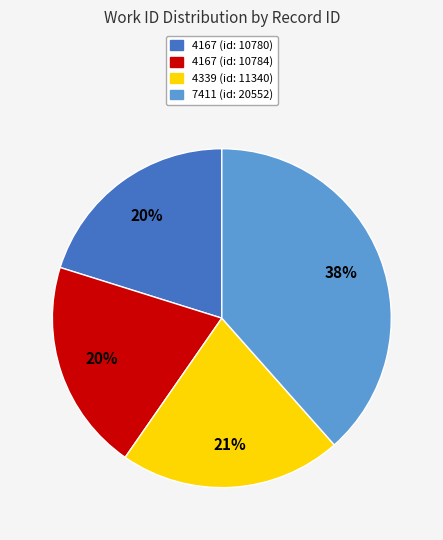

Does any single category account for the majority?

No